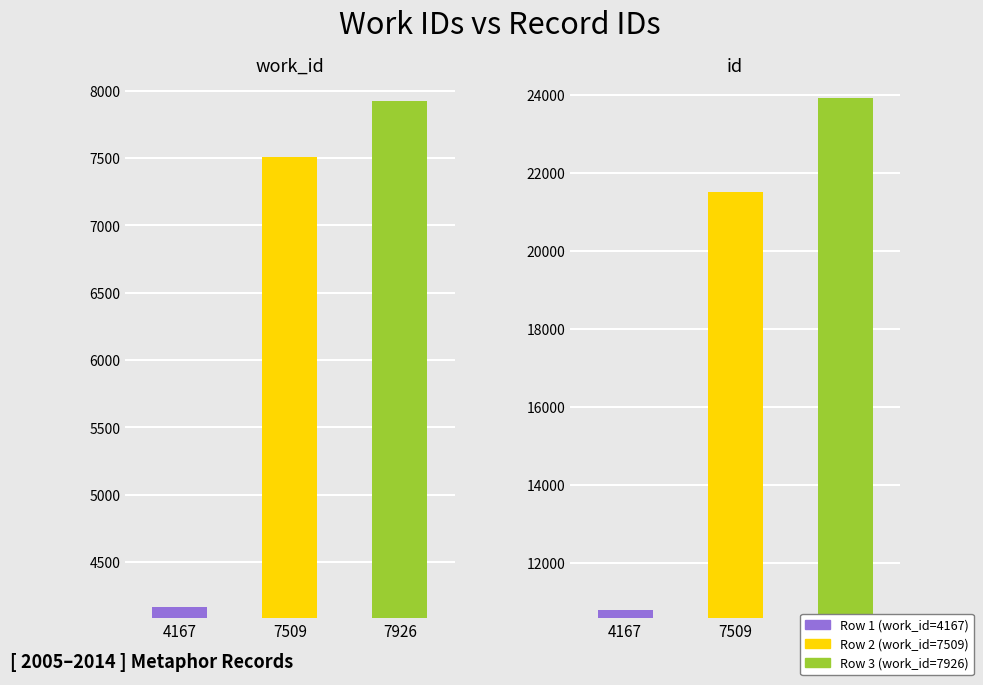

The work_id series shows 3576 at 7926. True or false?

False